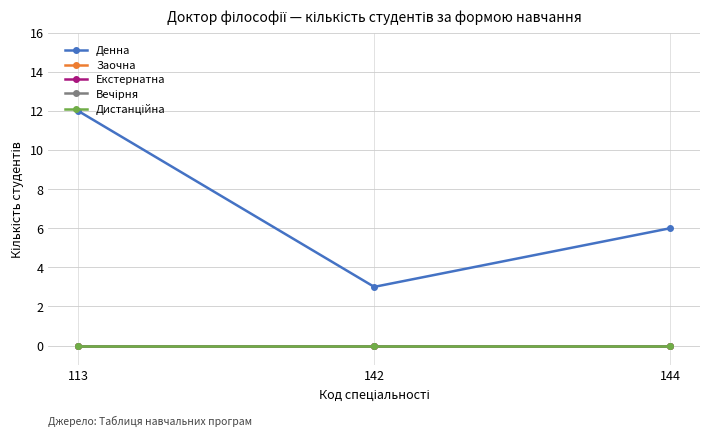

At how many categories does at least one series exceed 5?

2